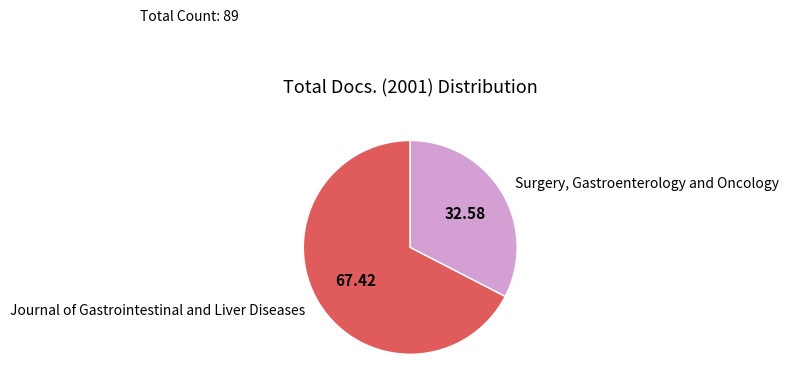

Combined, do Surgery, Gastroenterology and Oncology and Journal of Gastrointestinal and Liver Diseases account for over 50%?

Yes